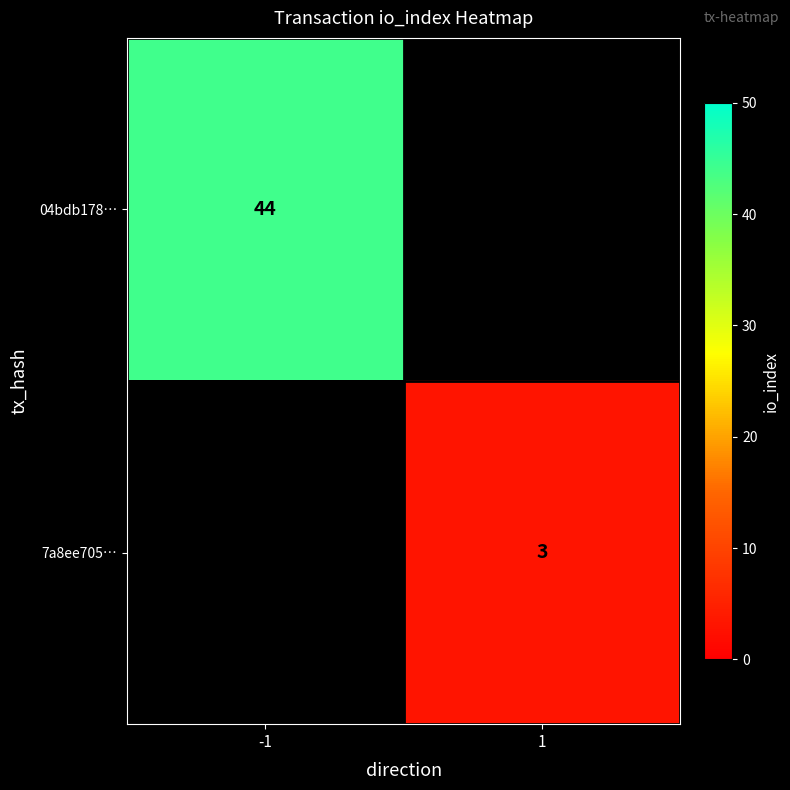

True or false: 04bdb178… has a value of 21 at -1.

False